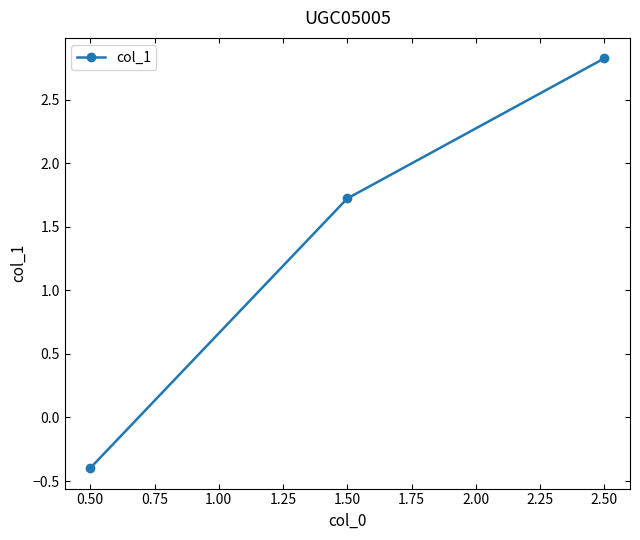

What is the value of the 3rd point from the left?

2.8